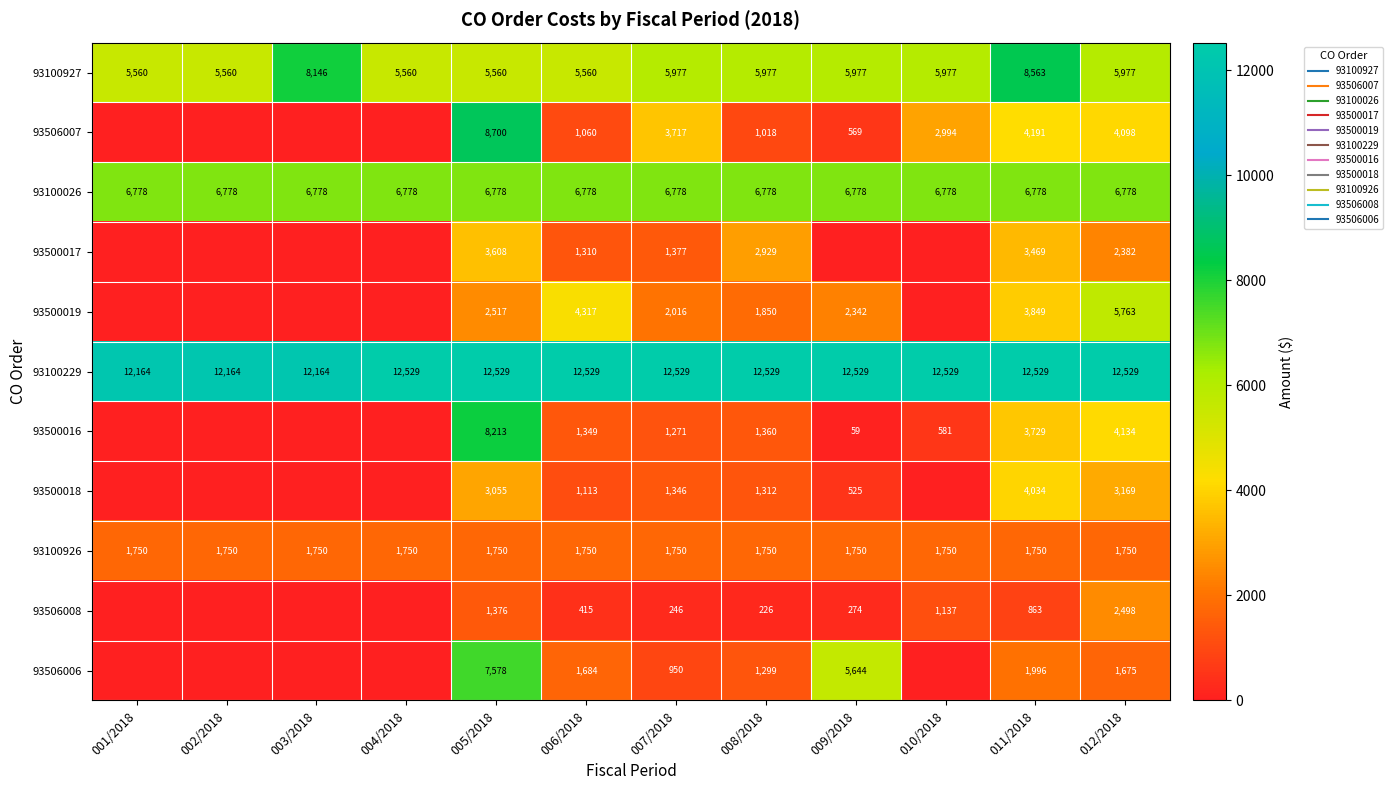

Which category has the highest value across all series?

004/2018